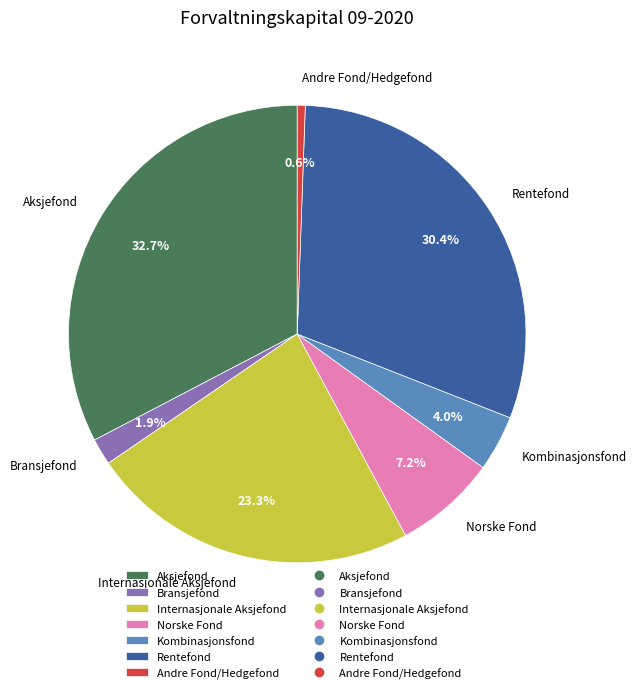

To the nearest percent, what percentage of the pie is Aksjefond?

33%